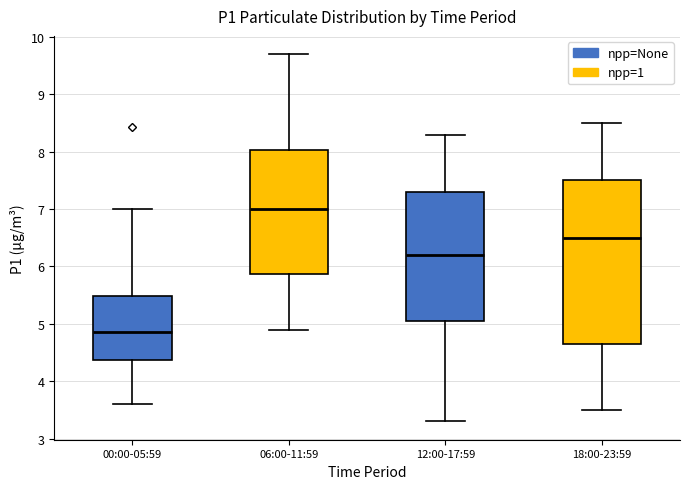

Which box's median line is the lowest?

00:00-05:59